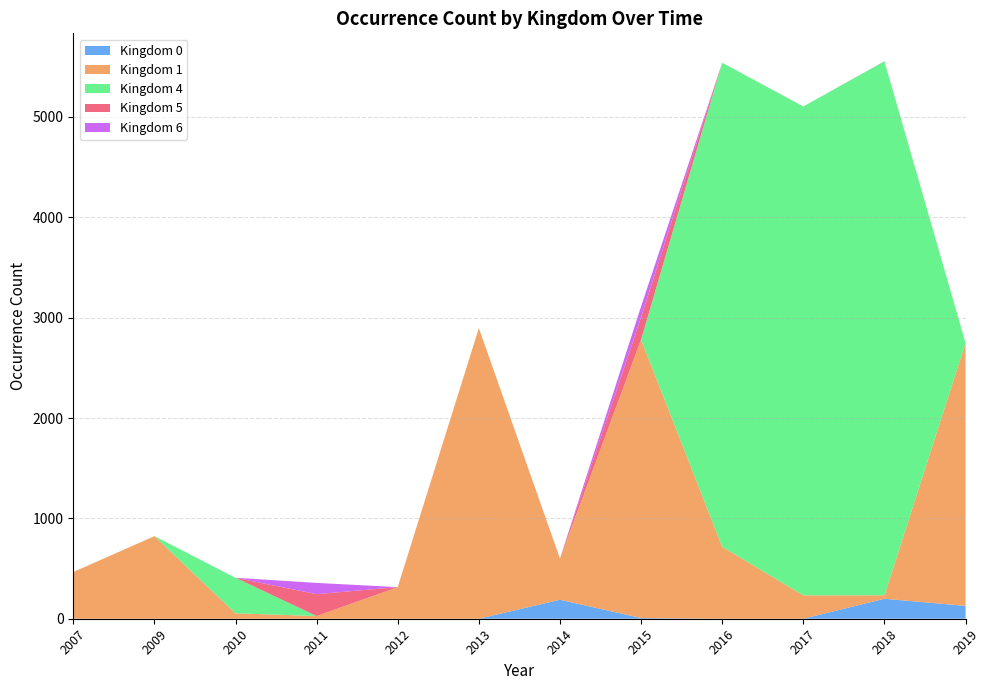

How many lines are shown in the chart?

5